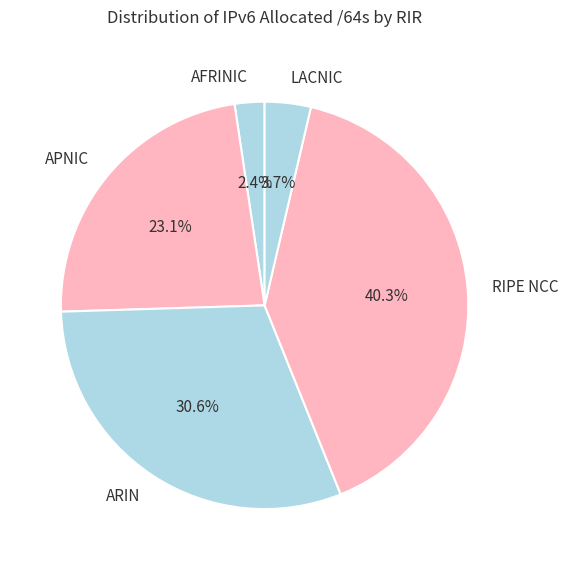

Which has a higher value, ARIN or RIPE NCC?

RIPE NCC